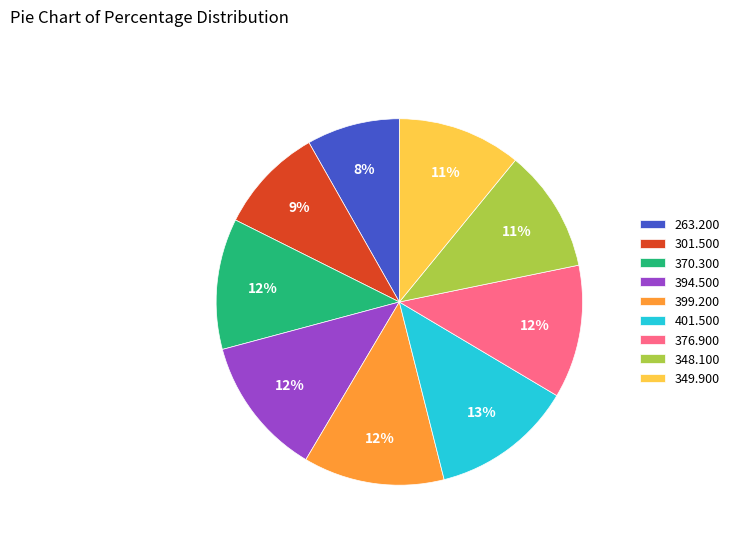

What is the ratio of the value at 399.200 to the value at 349.900?

1.1